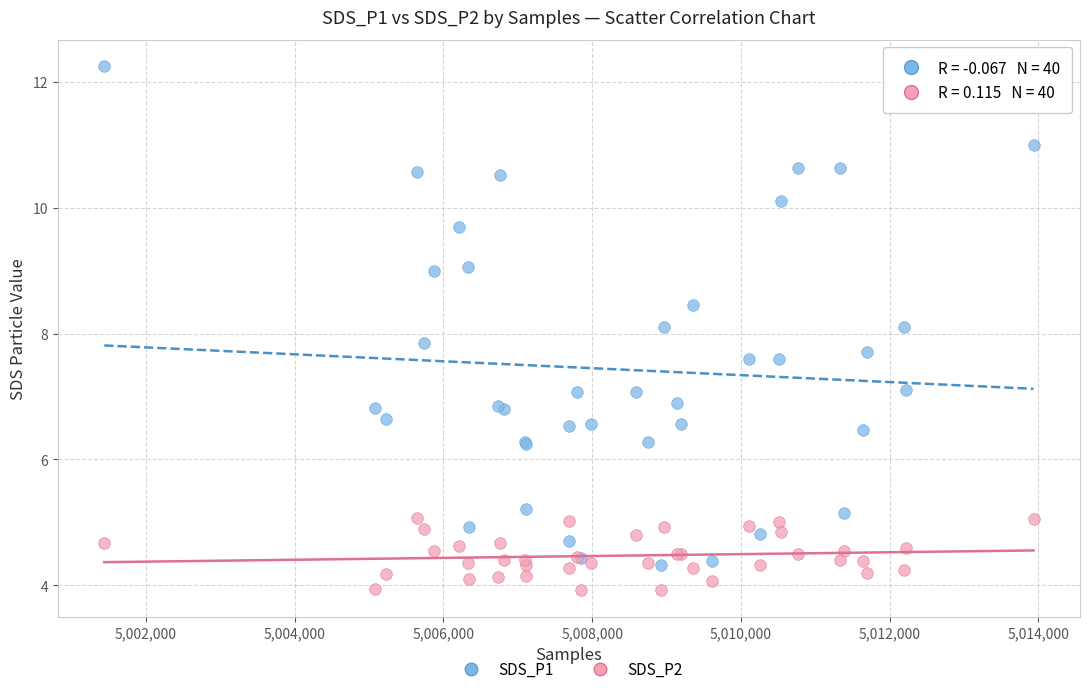

Which series has the largest Y range (max minus min)?

SDS_P1